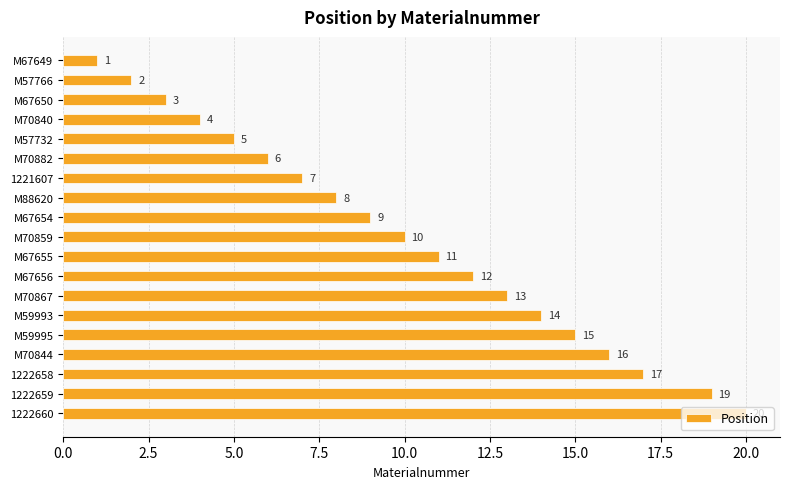

Which has a higher value, M57766 or M57732?

M57732